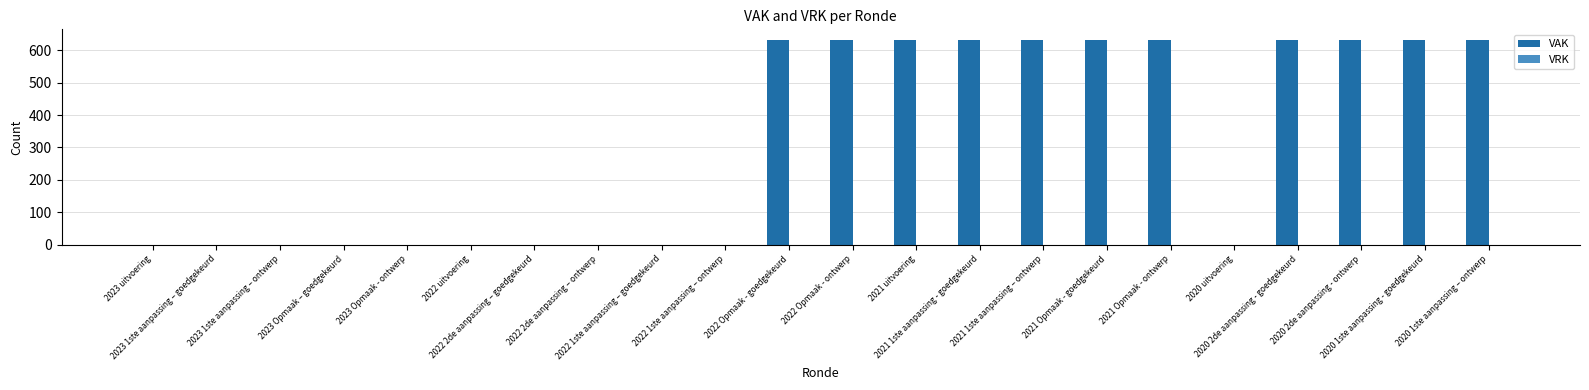

What is the greatest value displayed?

633